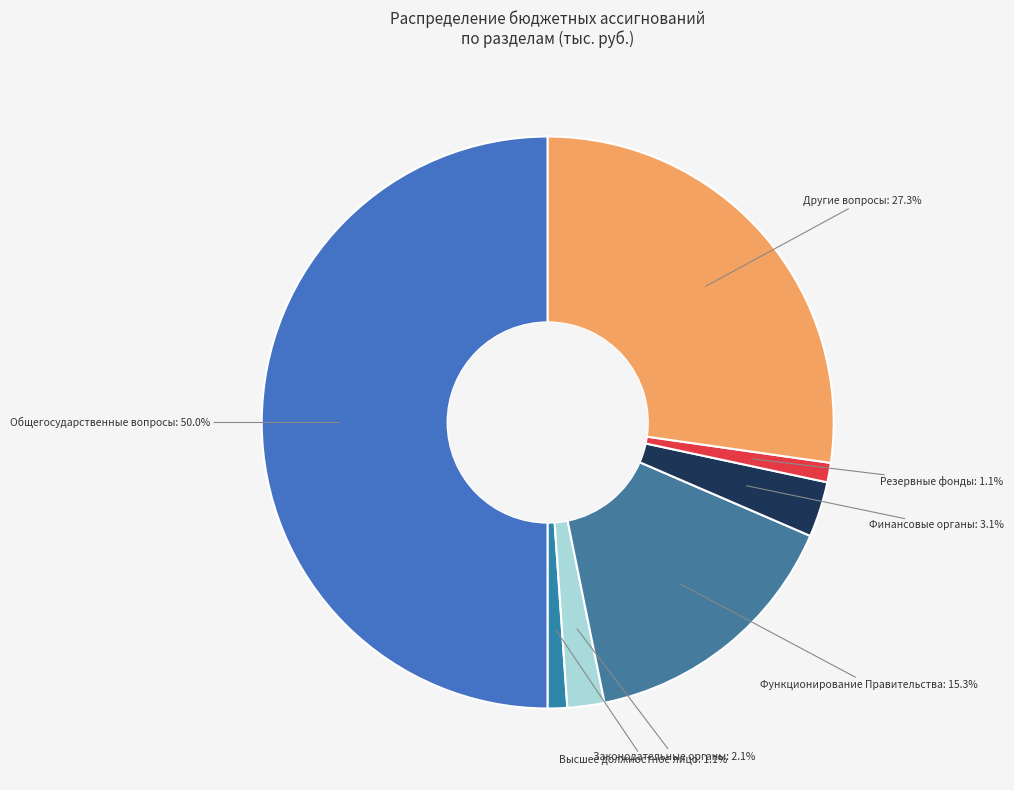

What is the smallest slice in the pie chart?

Функционирование высшего должностного лица